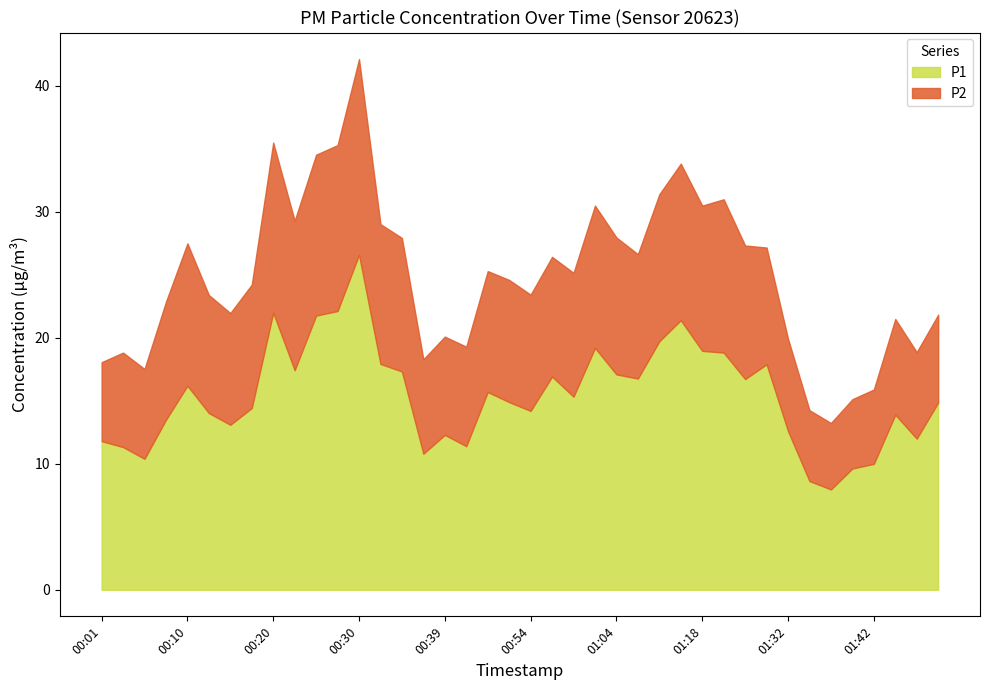

Where does the P2 series first go above 9?

00:08